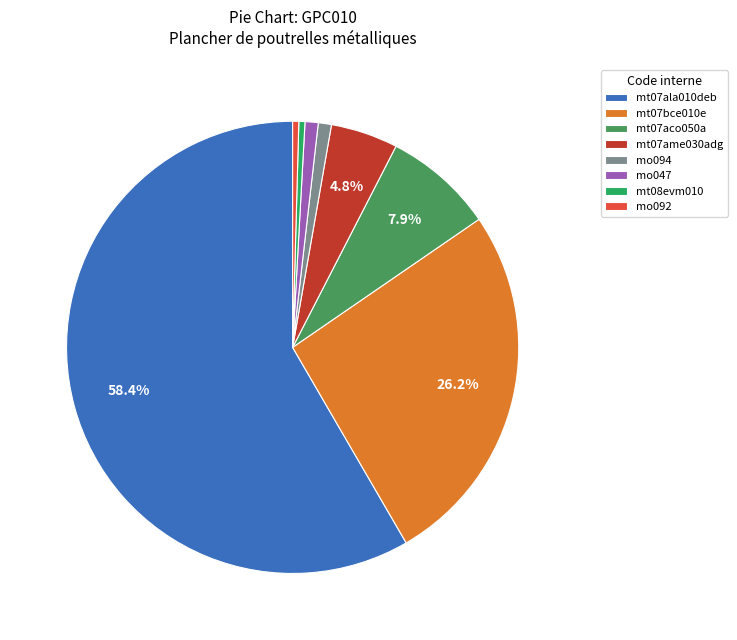

Does mt07ala010deb account for over 50% of the chart?

Yes